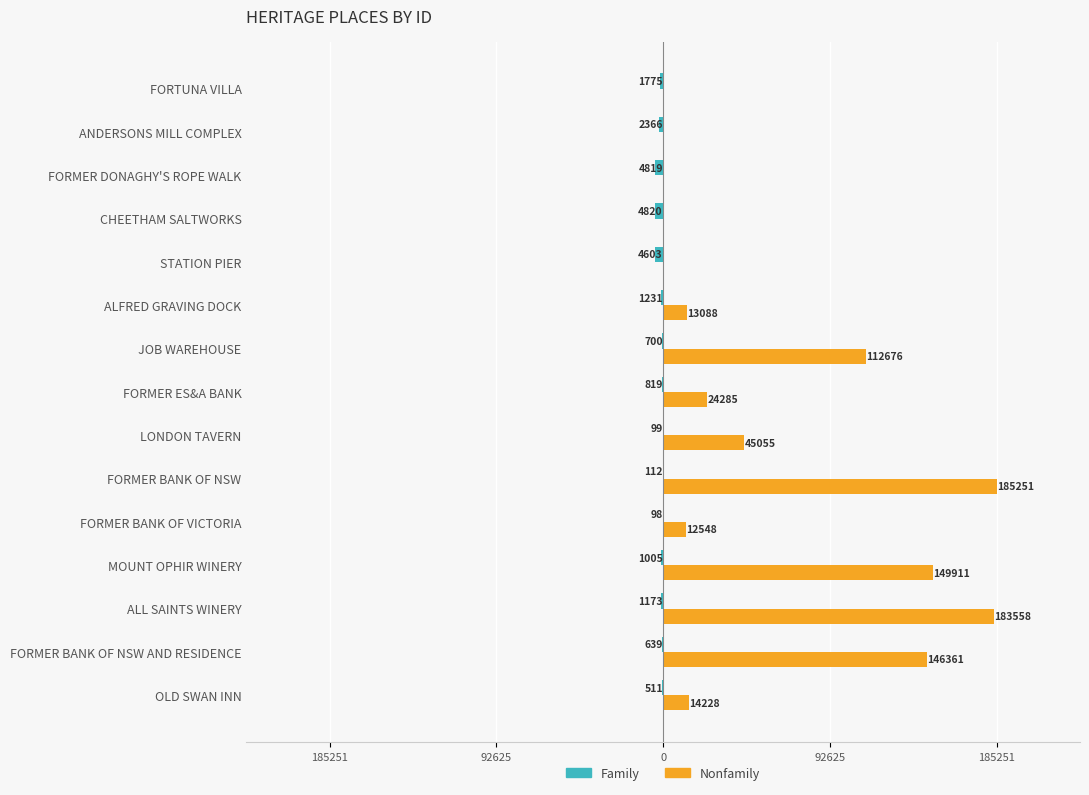

What is the value of the Nonfamily bar at the 2nd from the left?

146361